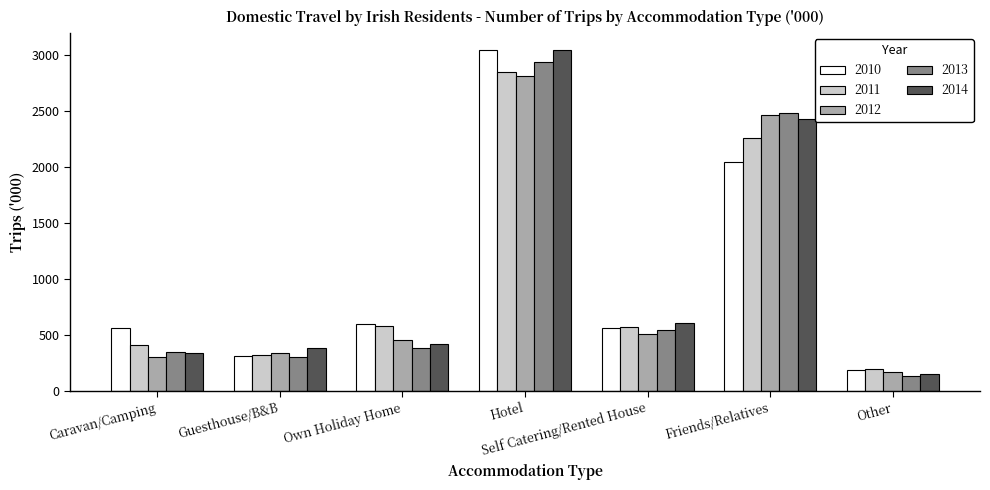

What is the approximate value of 2012 at Own Holiday Home?

456.7